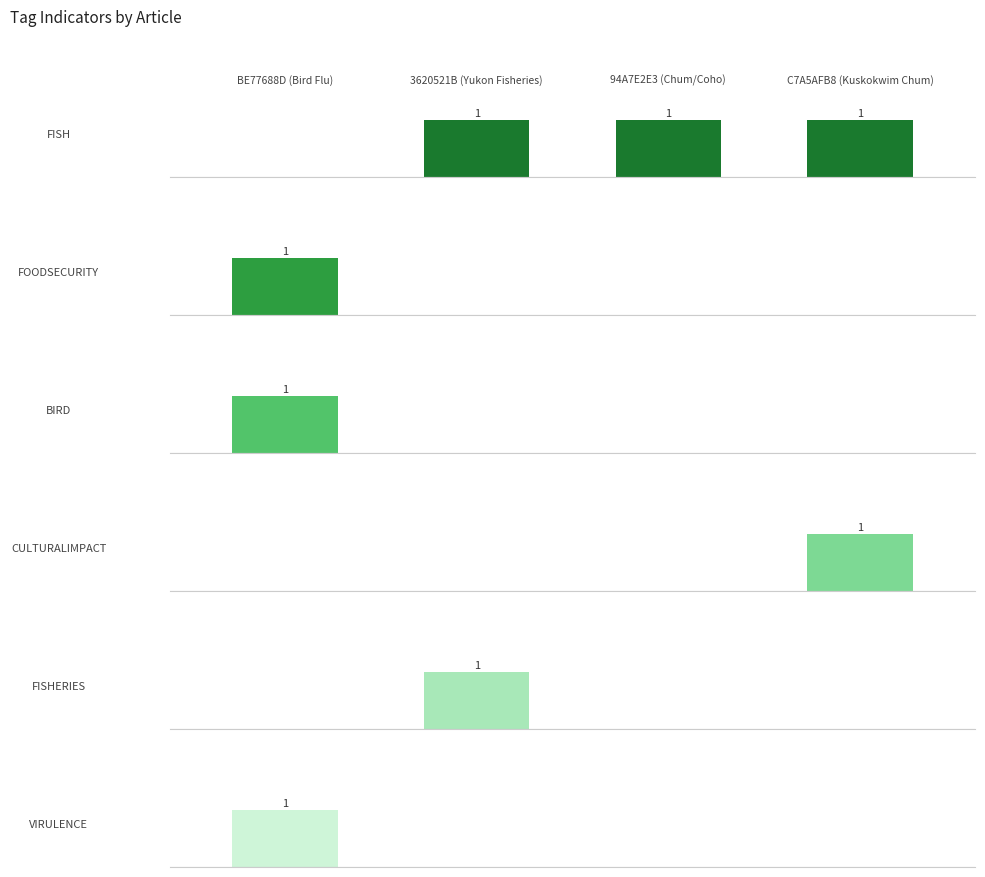

Is it true that BIRD equals 0 at 3620521B (Yukon Fisheries)?

True